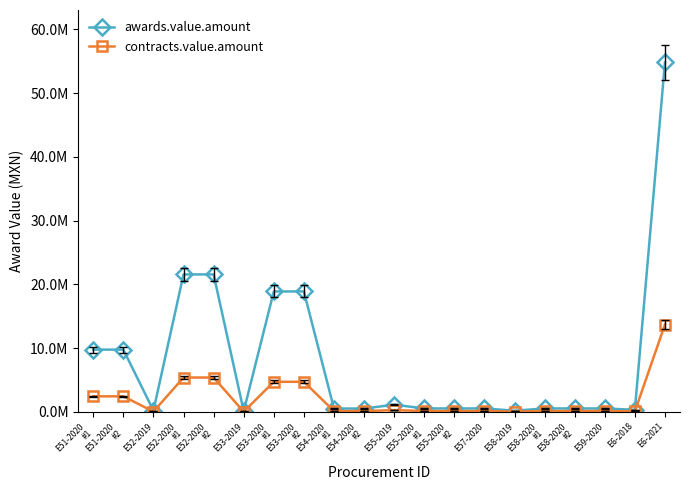

What are all the series names shown in the legend?

awards.value.amount, contracts.value.amount